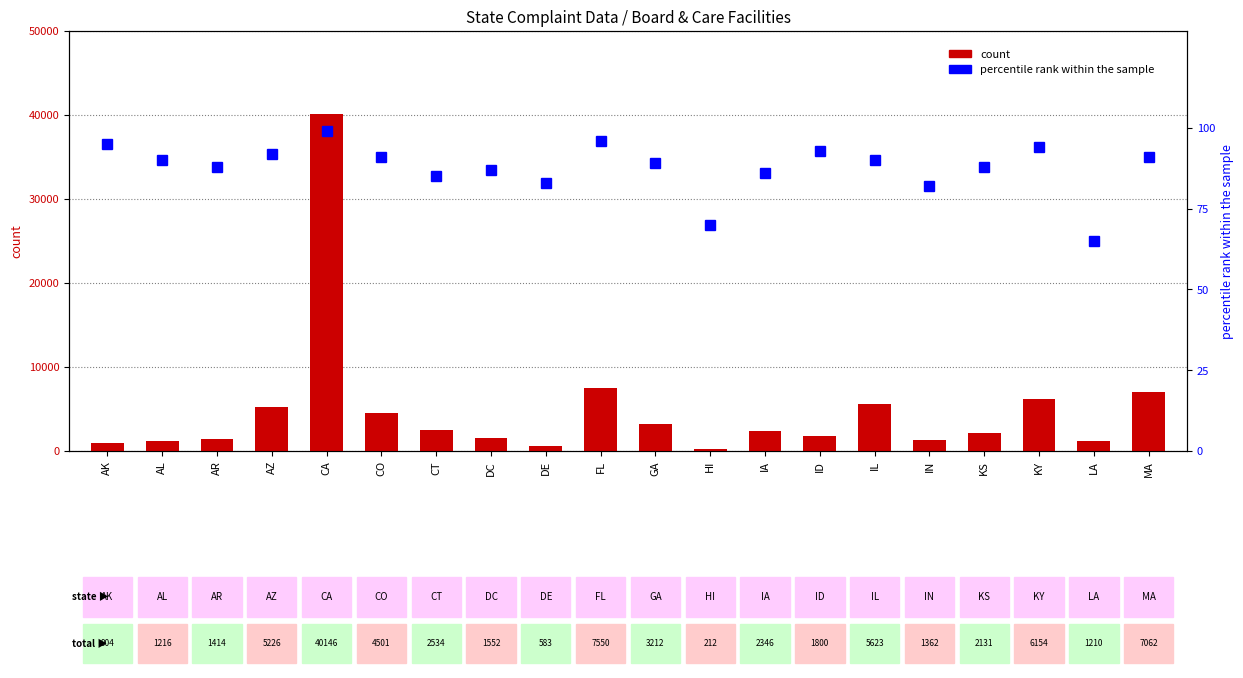

What position from the left is GA?

11